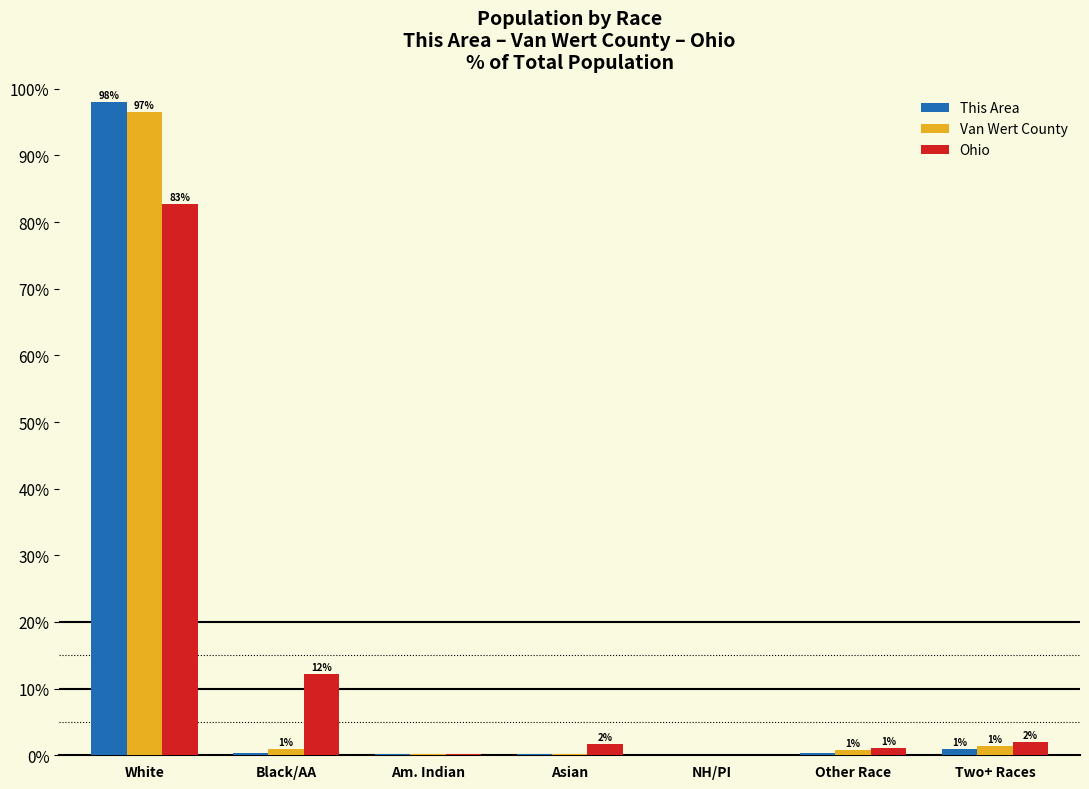

Which category has the highest value across all series?

White